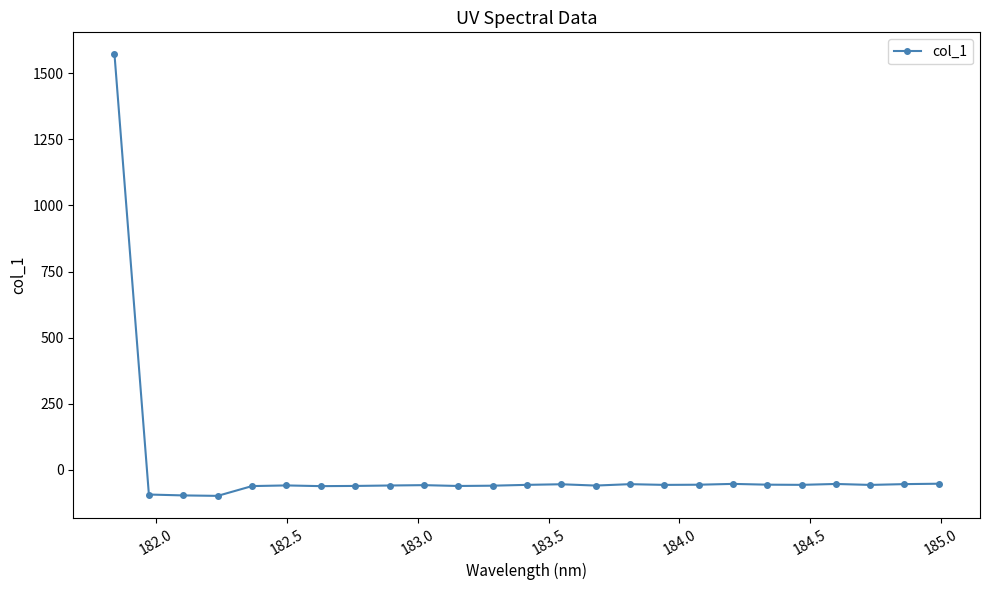

True or false: there are more than 0 points higher than both neighbors.

True